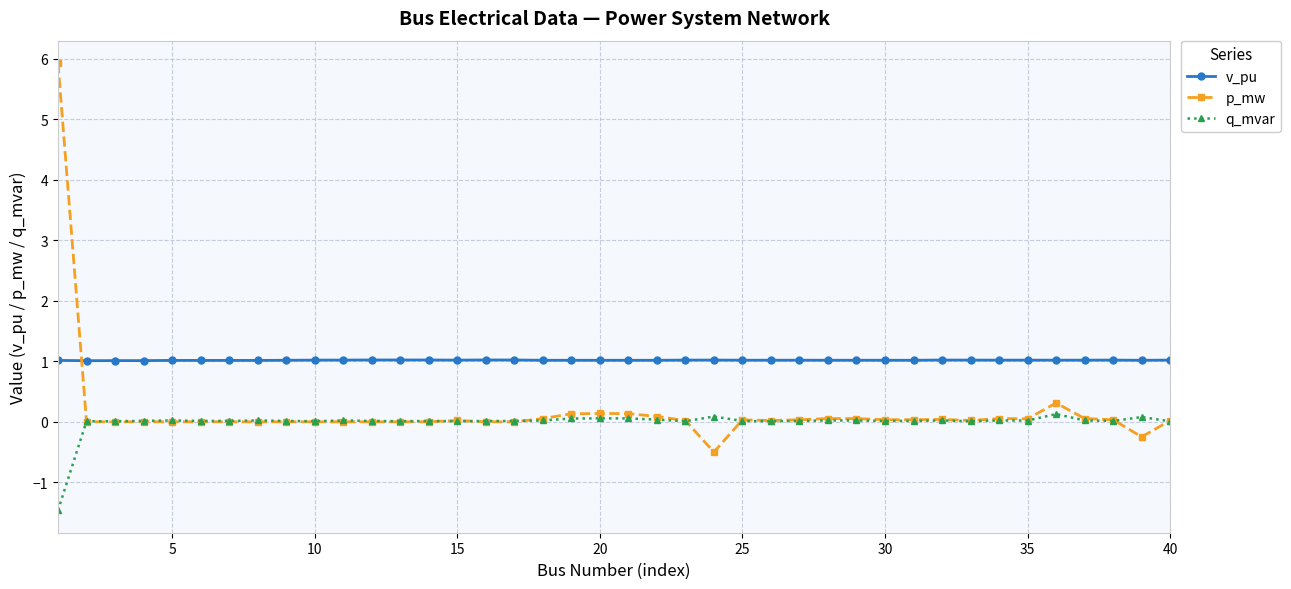

How many lines are shown in the chart?

3